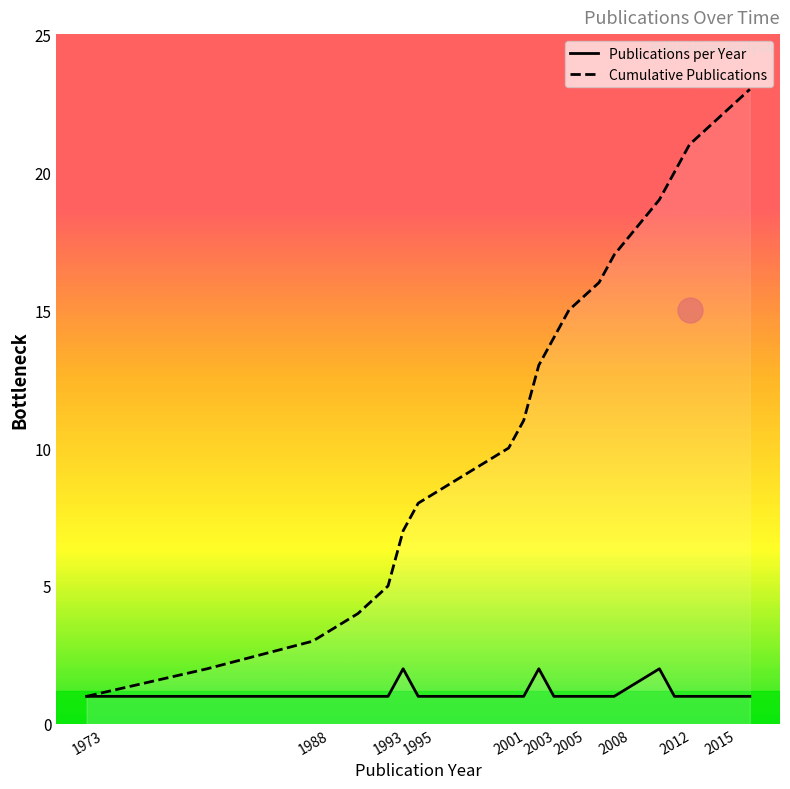

Is it true that Cumulative Publications equals 9 at 1998?

True